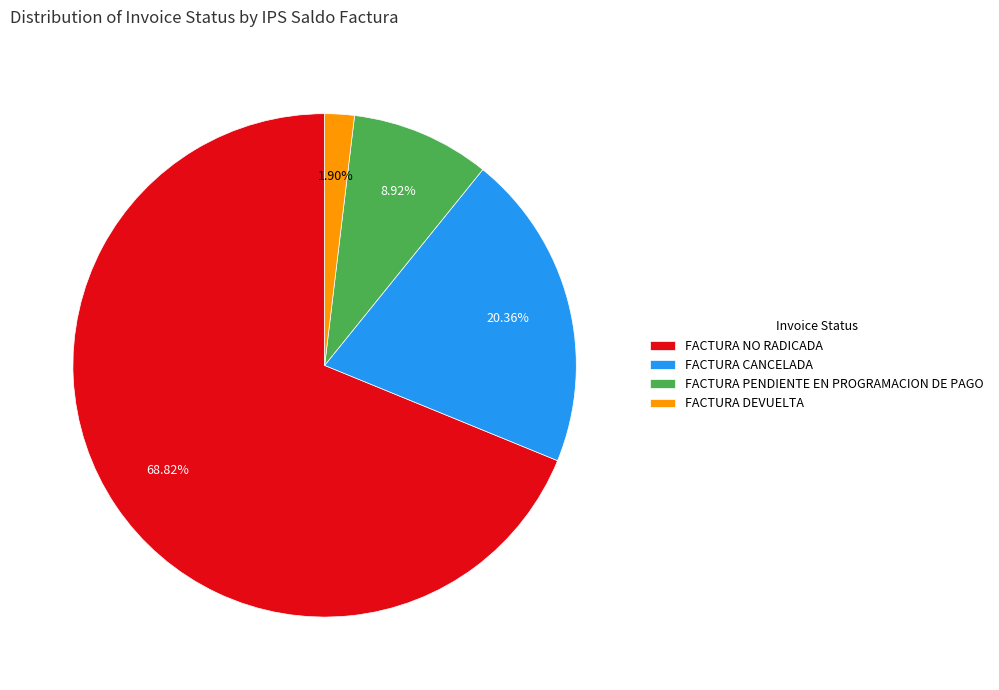

To the nearest percent, what is the average slice percentage?

25%